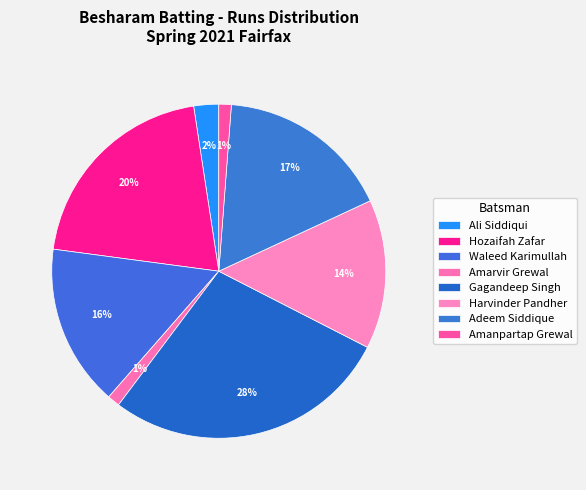

How many slices are in this pie chart?

8